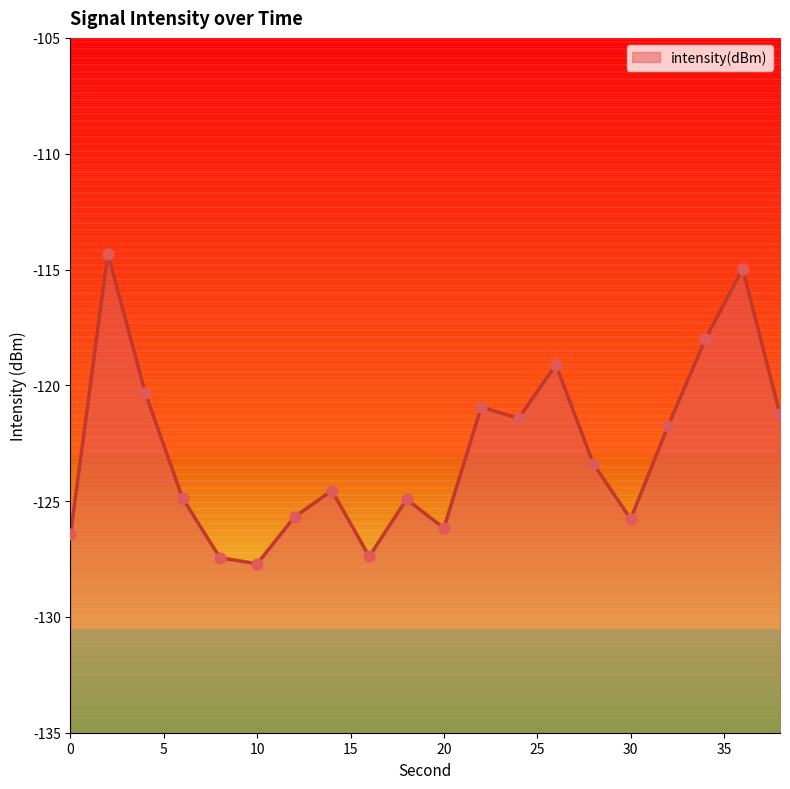

What is the change in value from 4 to 18?

-4.6